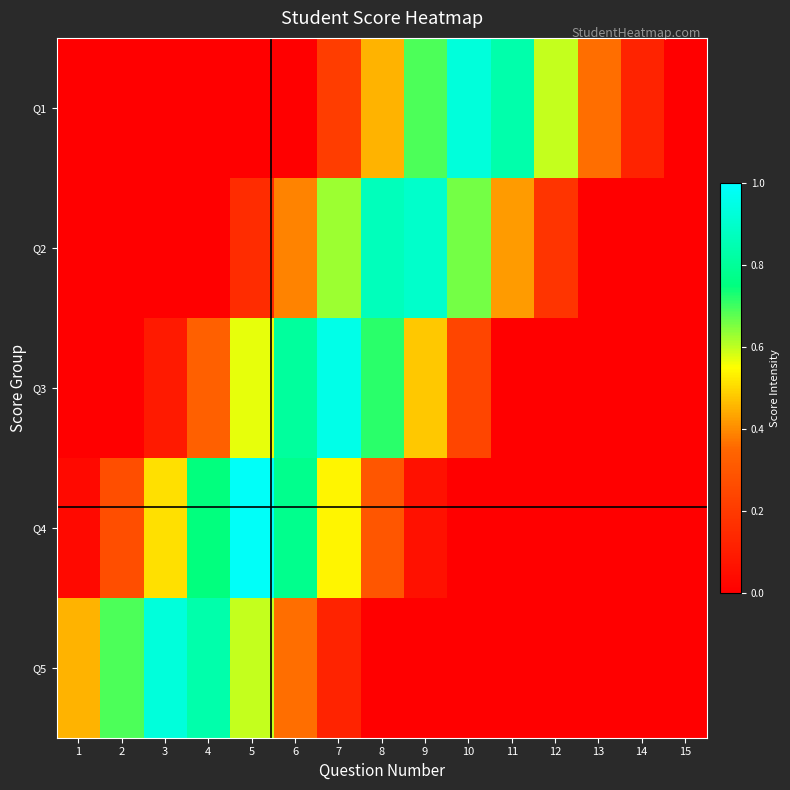

How many distinct data groups are displayed?

5